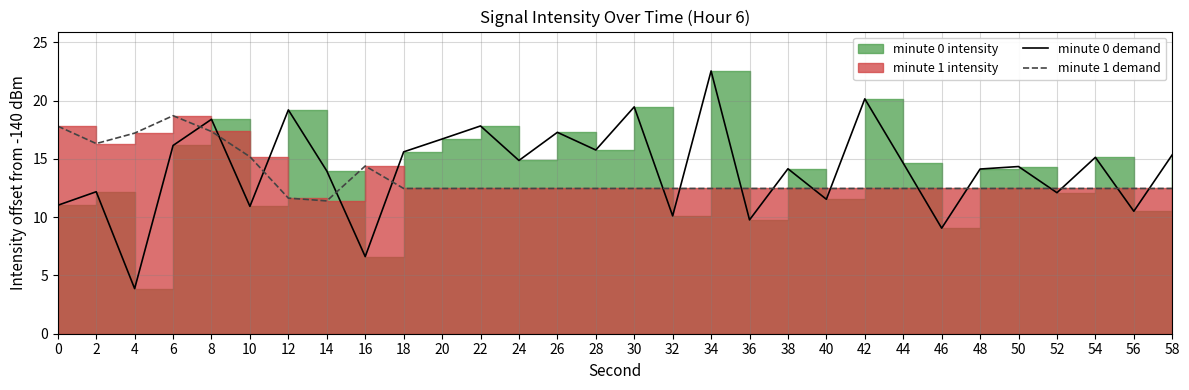

True or false: minute 1 demand has more than 0 interior local peaks.

True